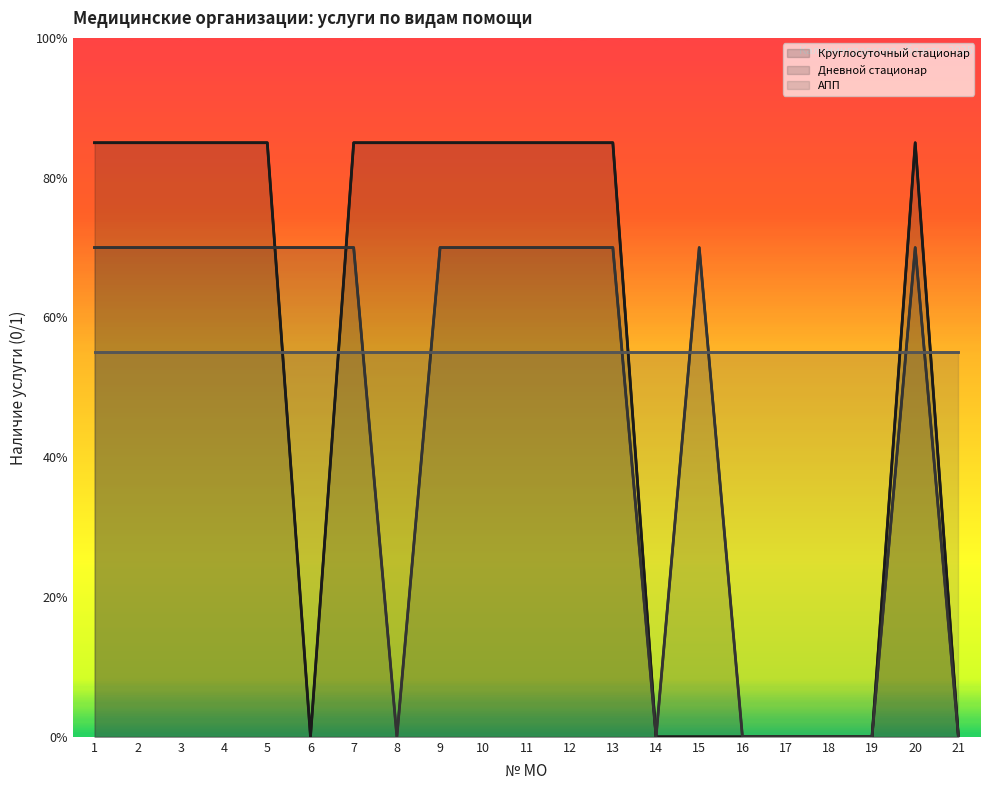

Does the chart display data point markers on the line(s)?

No